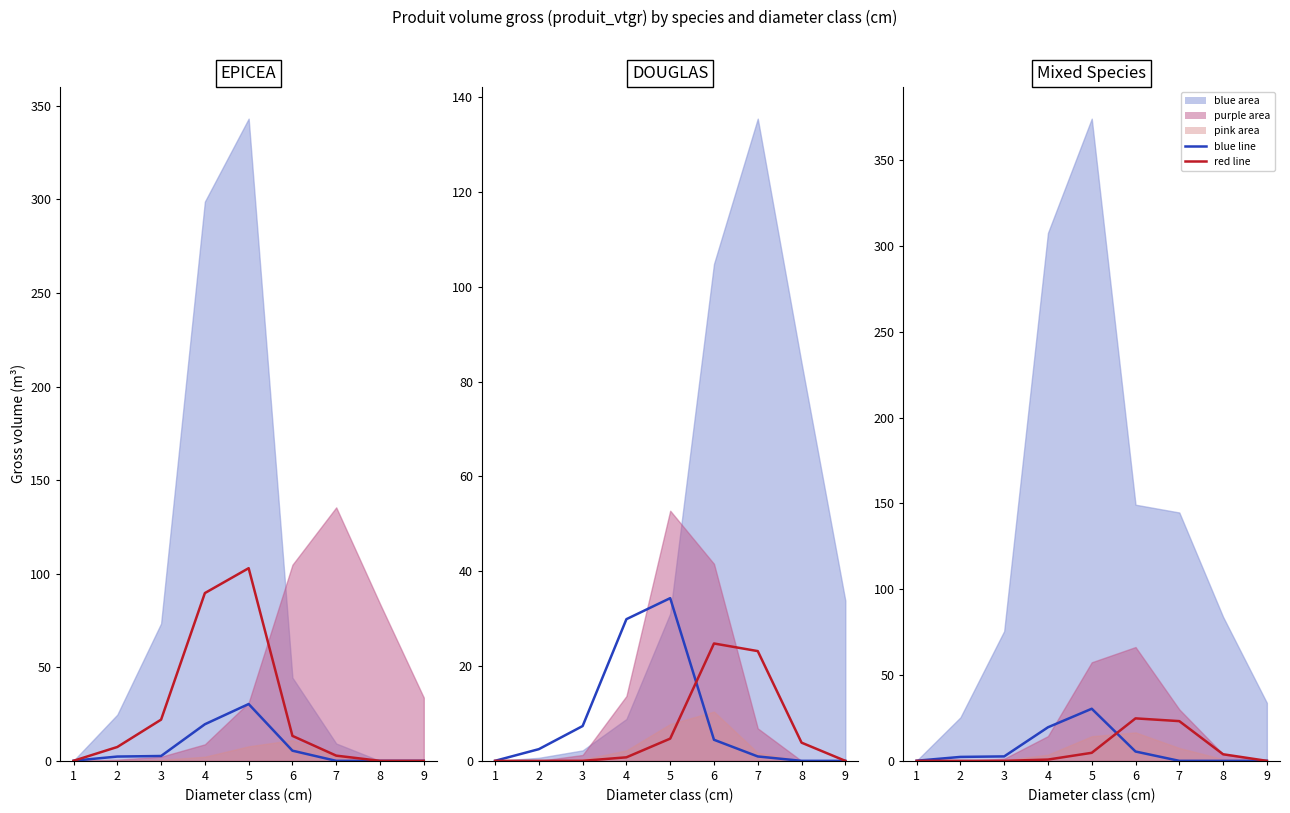

What is the difference between the maximum and minimum values in the blue line series?

30.4